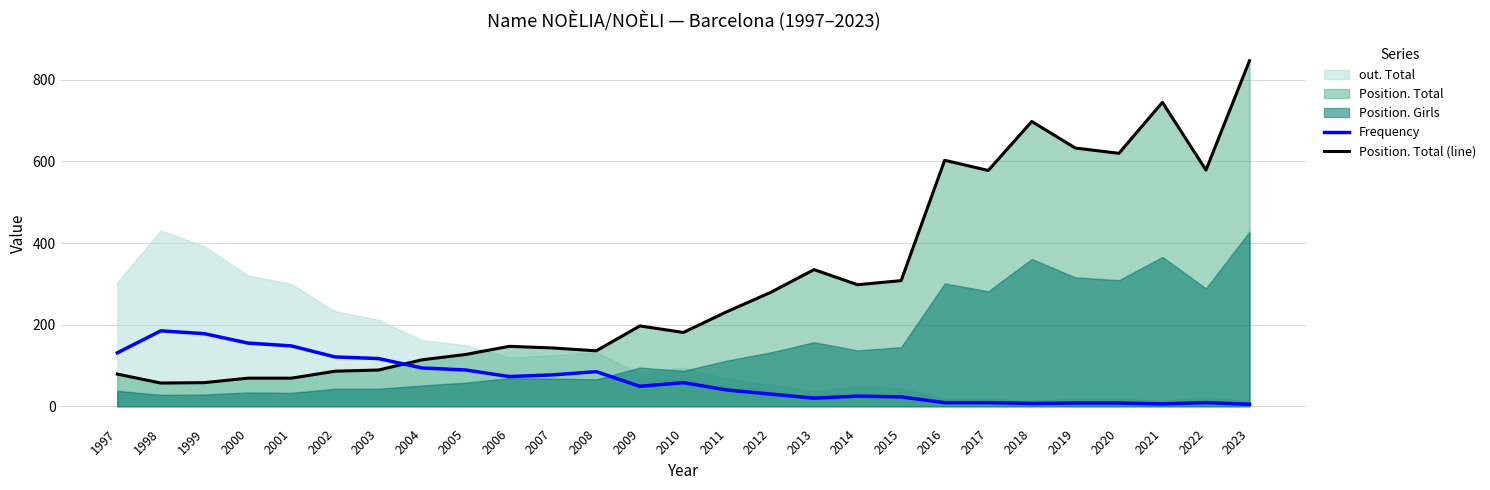

Is it true that Position. Total (line) equals 69 at 2000?

True